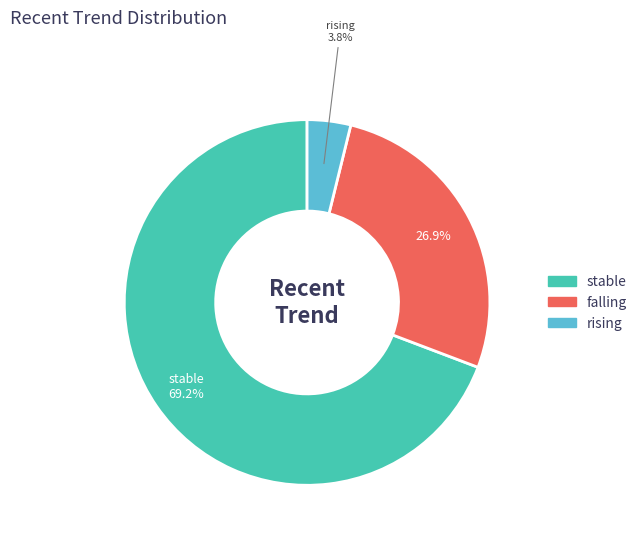

Is it true that falling is 36% of the pie?

False